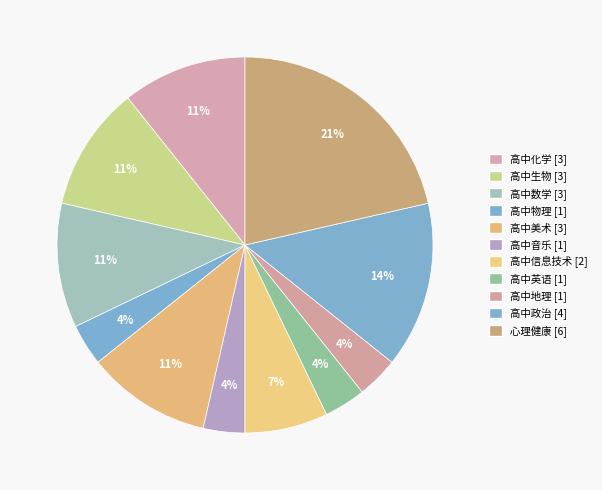

Which has a higher value, 高中英语 or 高中信息技术?

高中信息技术